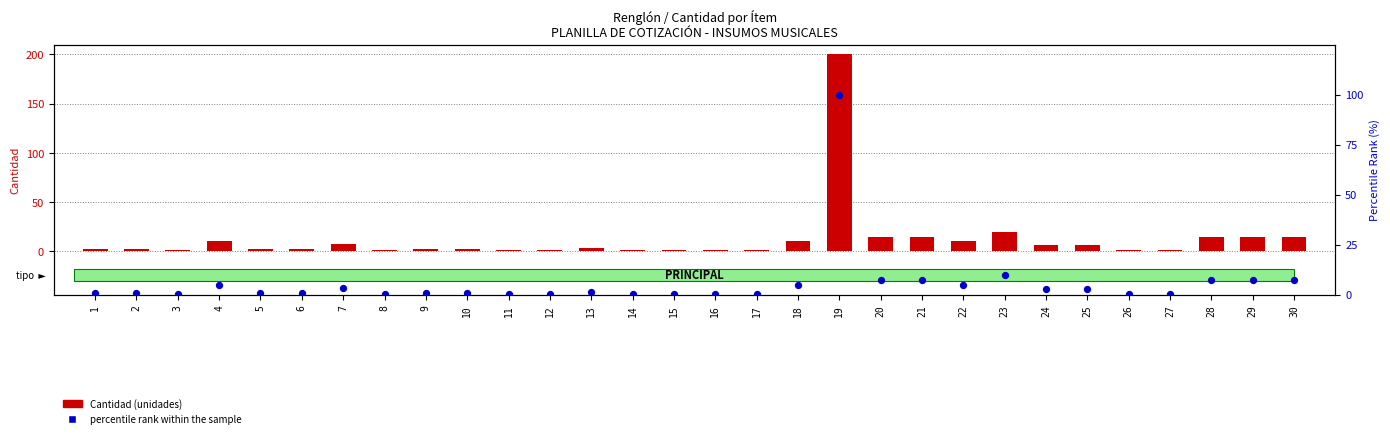

At how many categories does at least one series exceed 126?

1